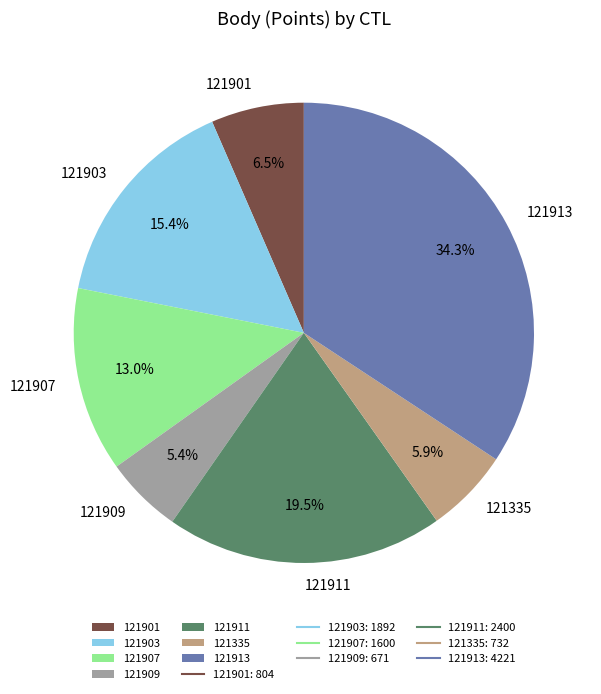

What percentage is the 121907 slice, to the nearest percent?

13%